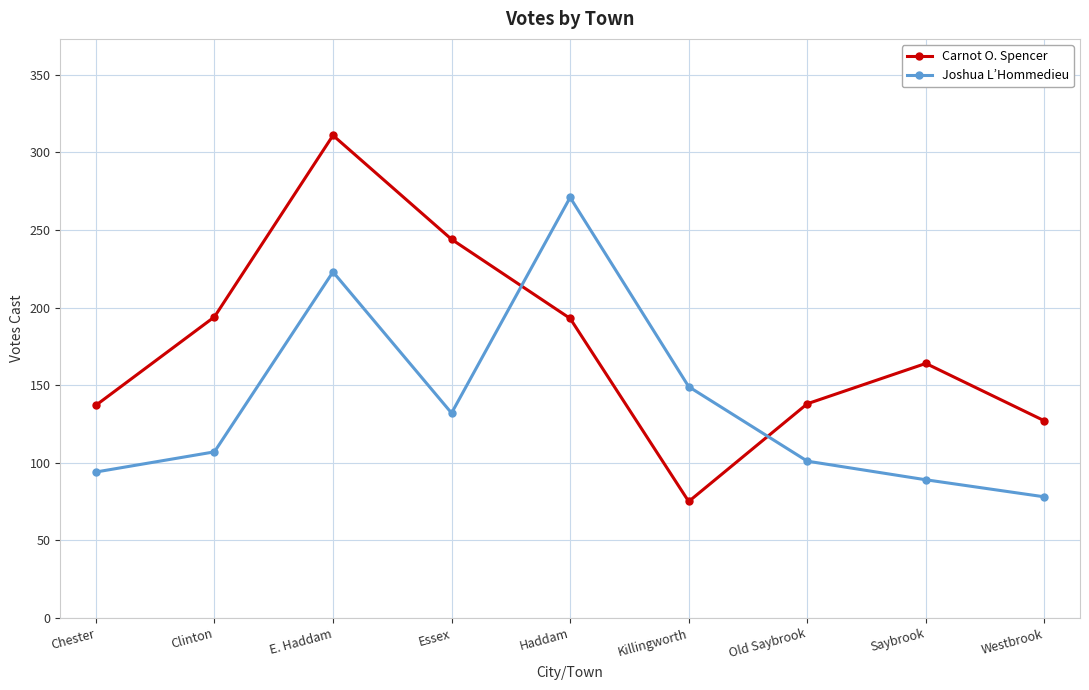

List the series in order of their peak value, highest first.

Carnot O. Spencer, Joshua L’Hommedieu